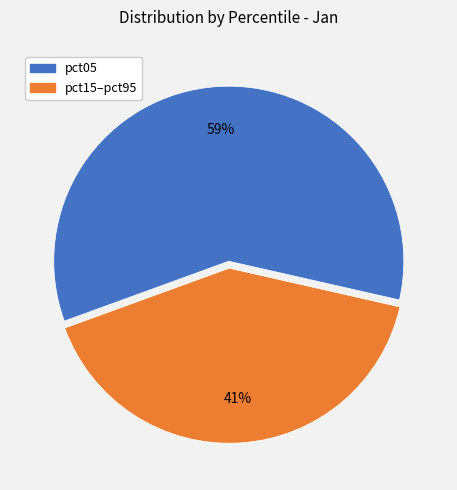

Is there a majority slice in this chart?

Yes